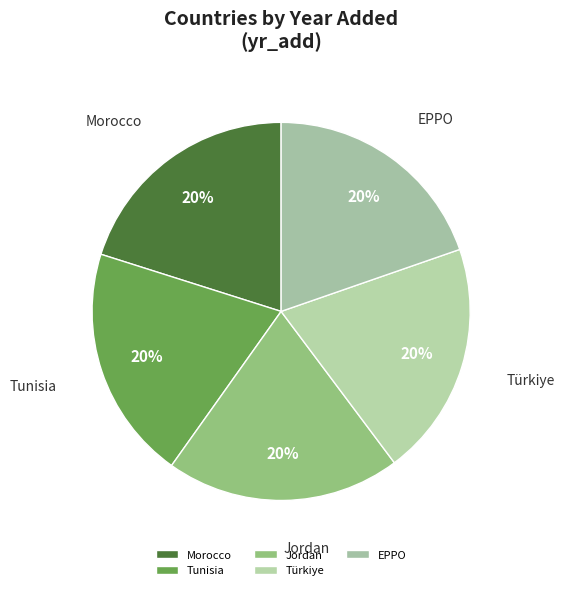

What is the ratio of the value at Jordan to the value at Tunisia?

1.0